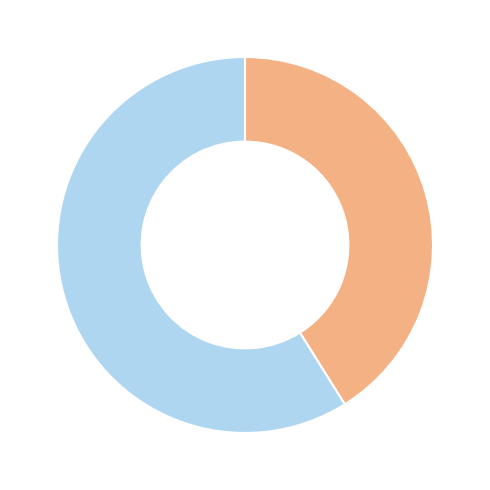

Is there a majority slice in this chart?

Yes